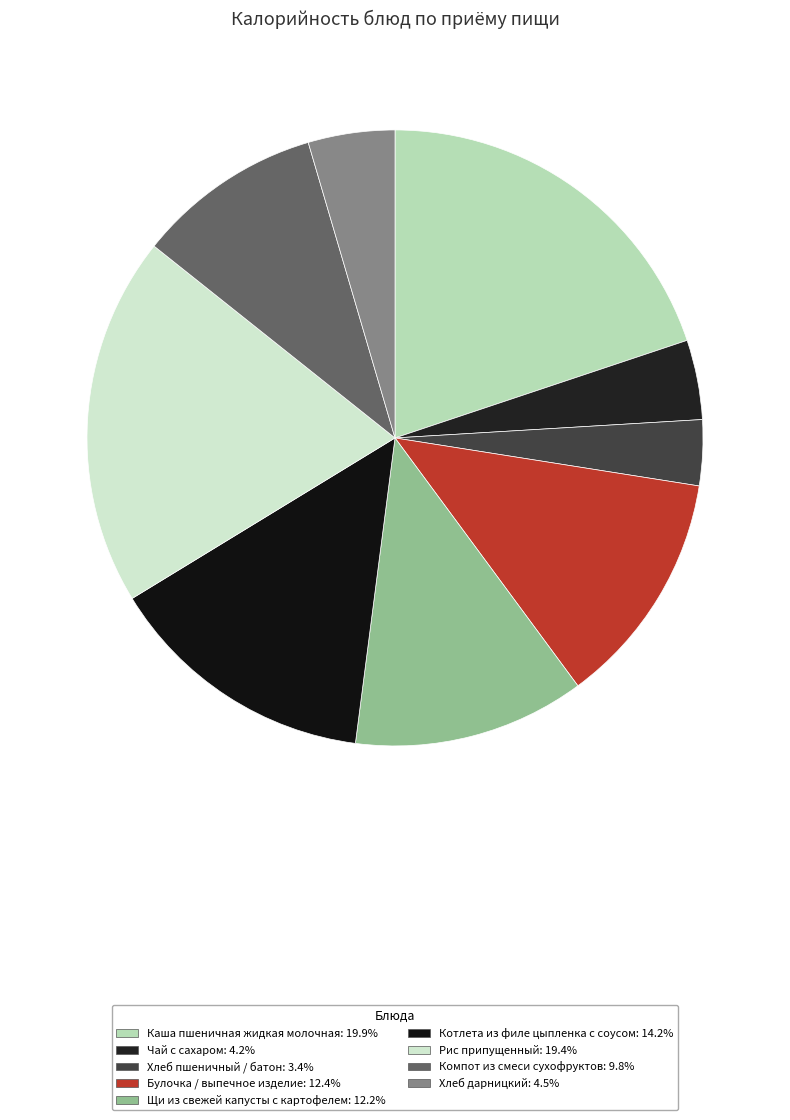

Does any single category account for the majority?

No